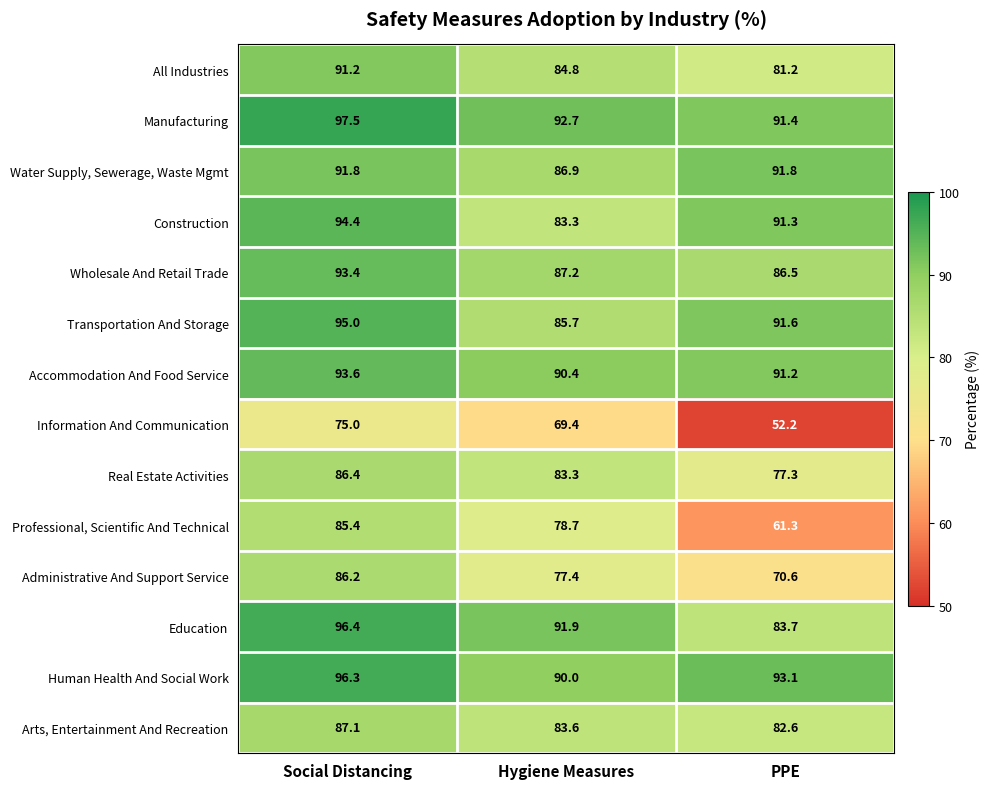

What is the difference between the Human Health And Social Work values at Social Distancing and PPE?

3.2